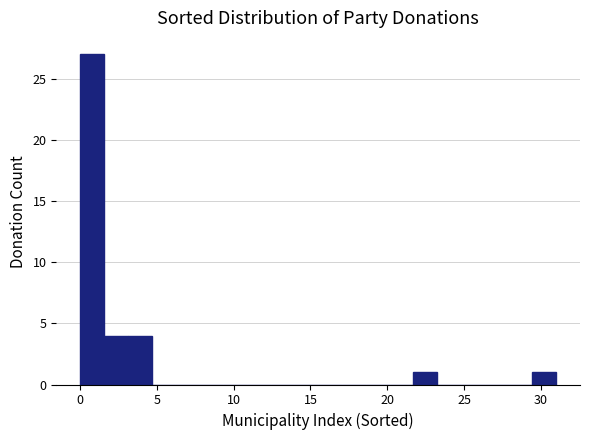

Read against the x-axis, roughly where is the centre of the tallest bar?

1.0